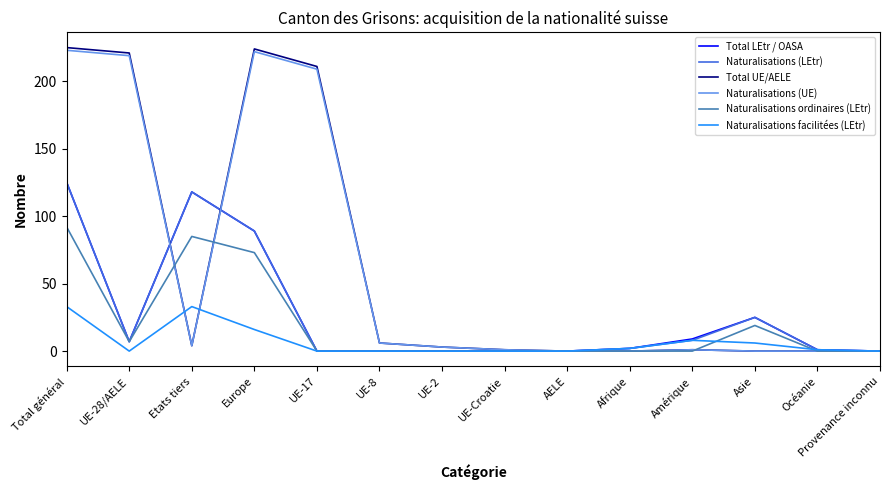

True or false: Naturalisations ordinaires (LEtr) has a value of -53 at UE-8.

False